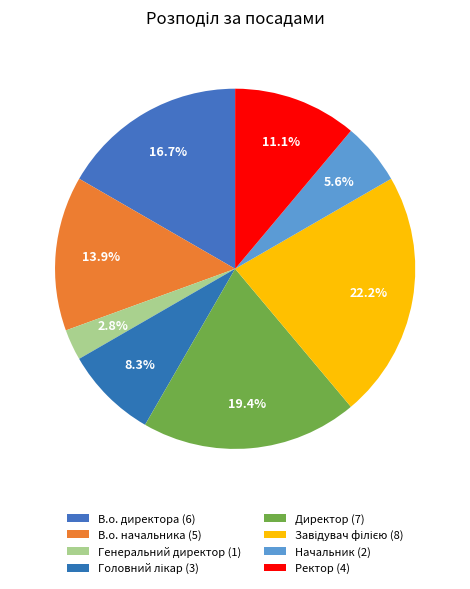

How many slices are in this pie chart?

8